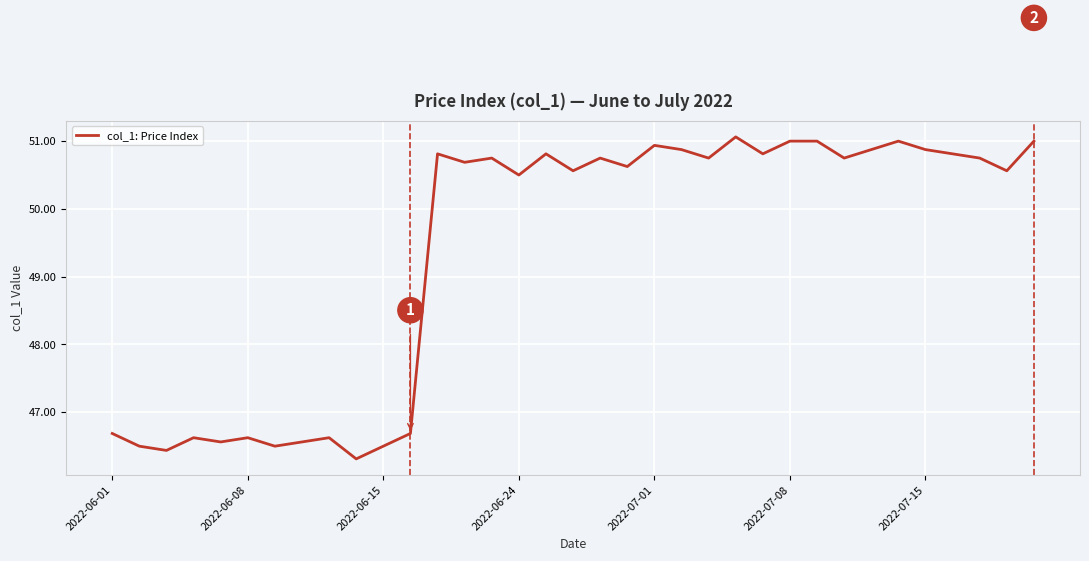

What is the minimum value shown in the chart?

46.3